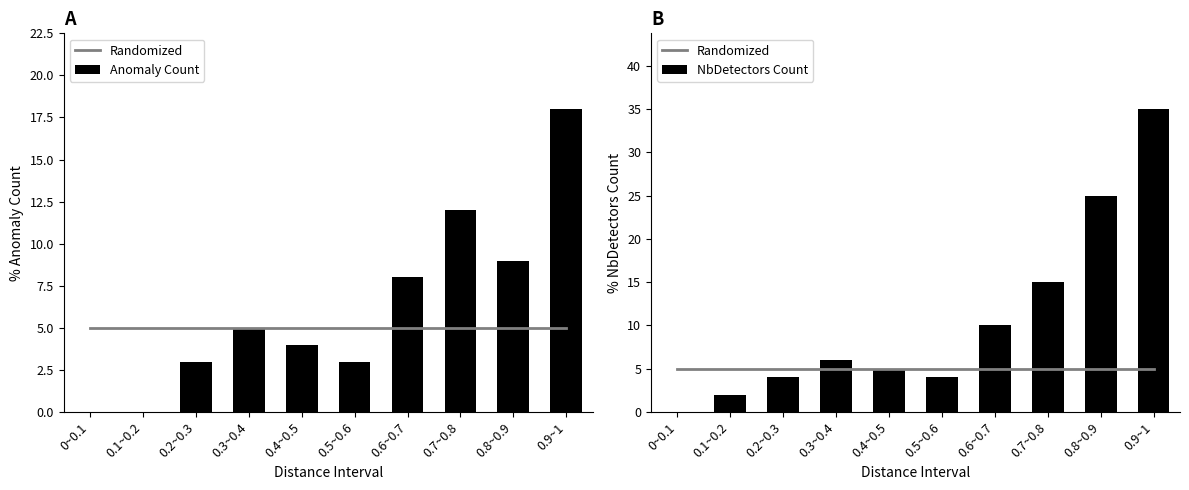

Reading right to left, extract all data points from this chart.

Randomized: 0.9~1=5	0.8~0.9=5	0.7~0.8=5	0.6~0.7=5	0.5~0.6=5	0.4~0.5=5	0.3~0.4=5	0.2~0.3=5	0.1~0.2=5	0~0.1=5
Anomaly Count: 0.9~1=18	0.8~0.9=9	0.7~0.8=12	0.6~0.7=8	0.5~0.6=3	0.4~0.5=4	0.3~0.4=5	0.2~0.3=3	0.1~0.2=0	0~0.1=0
NbDetectors Count: 0.9~1=35	0.8~0.9=25	0.7~0.8=15	0.6~0.7=10	0.5~0.6=4	0.4~0.5=5	0.3~0.4=6	0.2~0.3=4	0.1~0.2=2	0~0.1=0